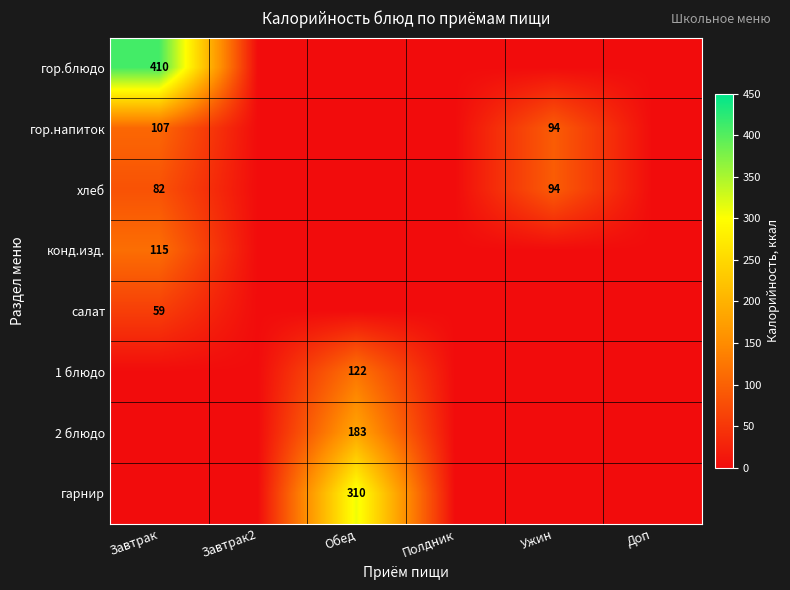

List the labels in order of гор.блюдо value, largest first.

Завтрак, Завтрак2, Обед, Полдник, Ужин, Доп